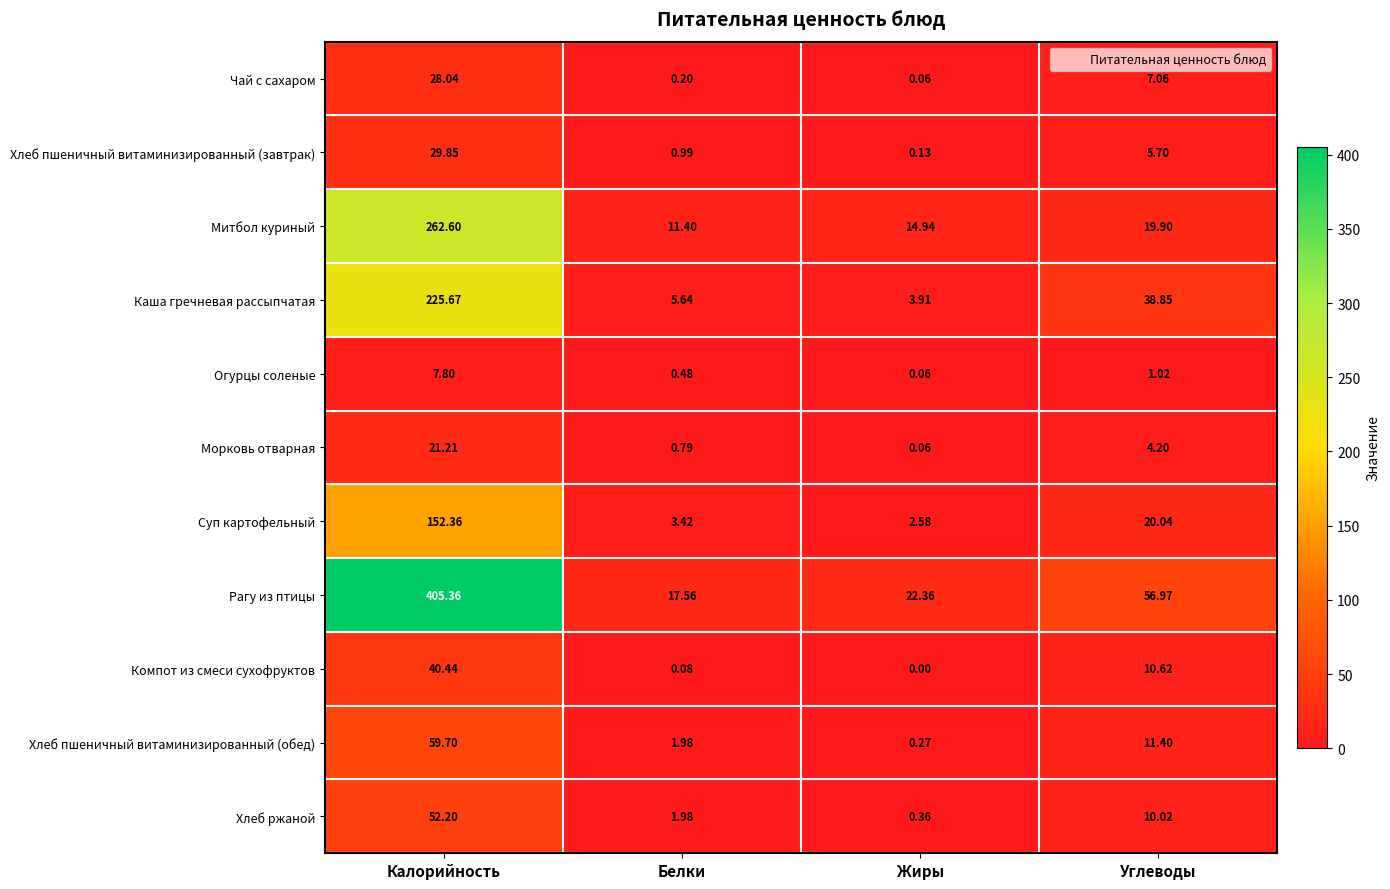

At which label does Рагу из птицы first exceed 56?

Калорийность